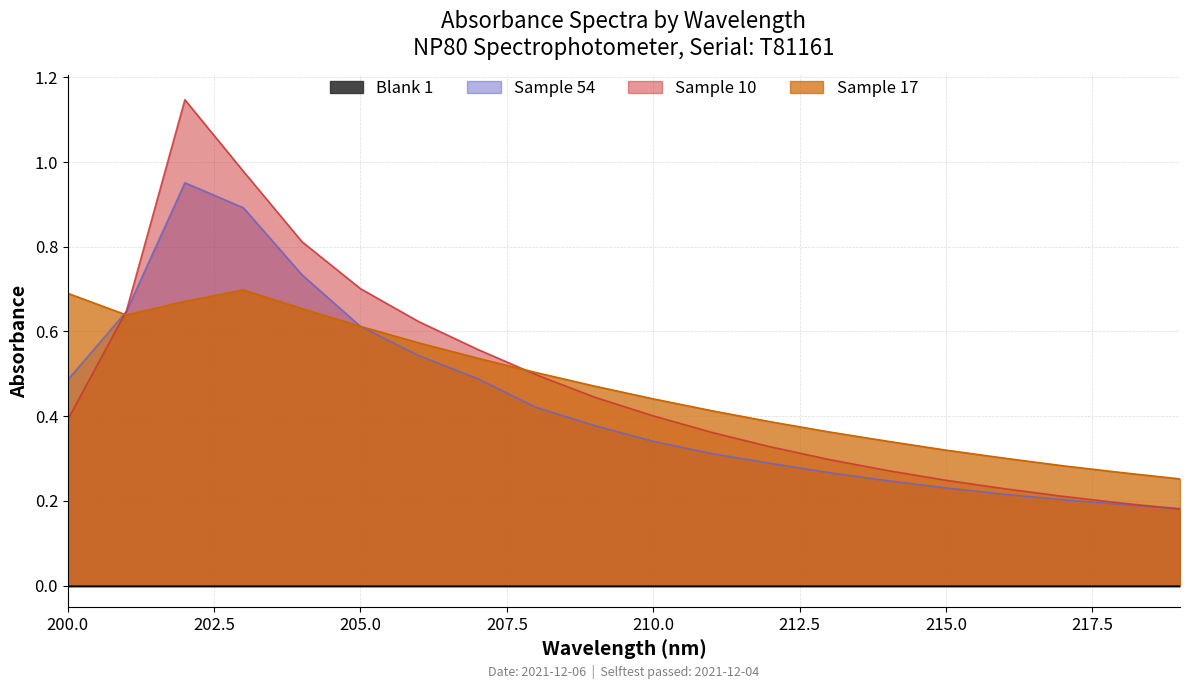

Does the chart have visible grid lines?

Yes